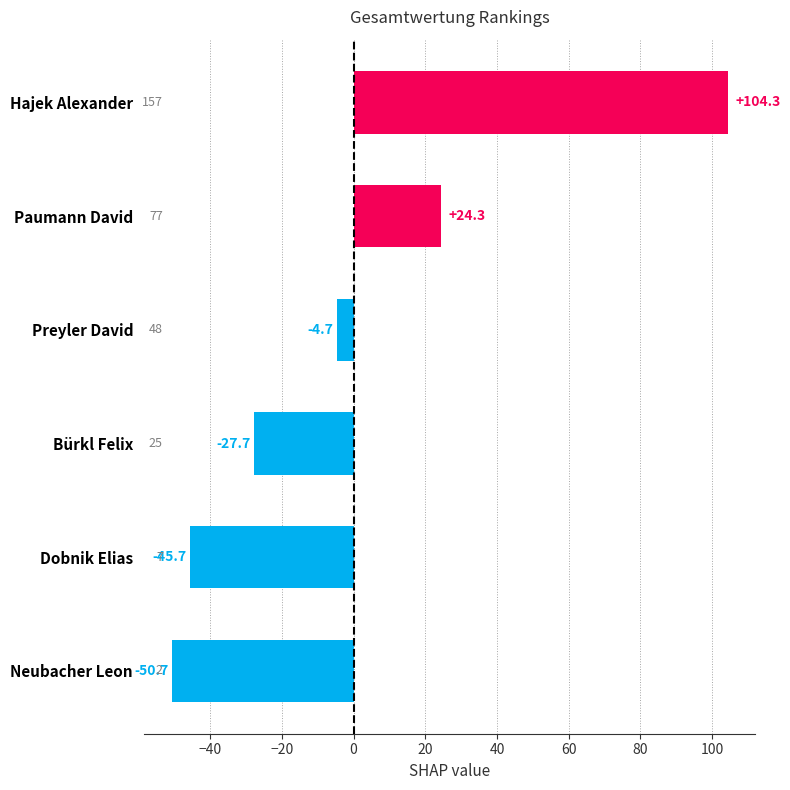

How many values exceed -4?

2